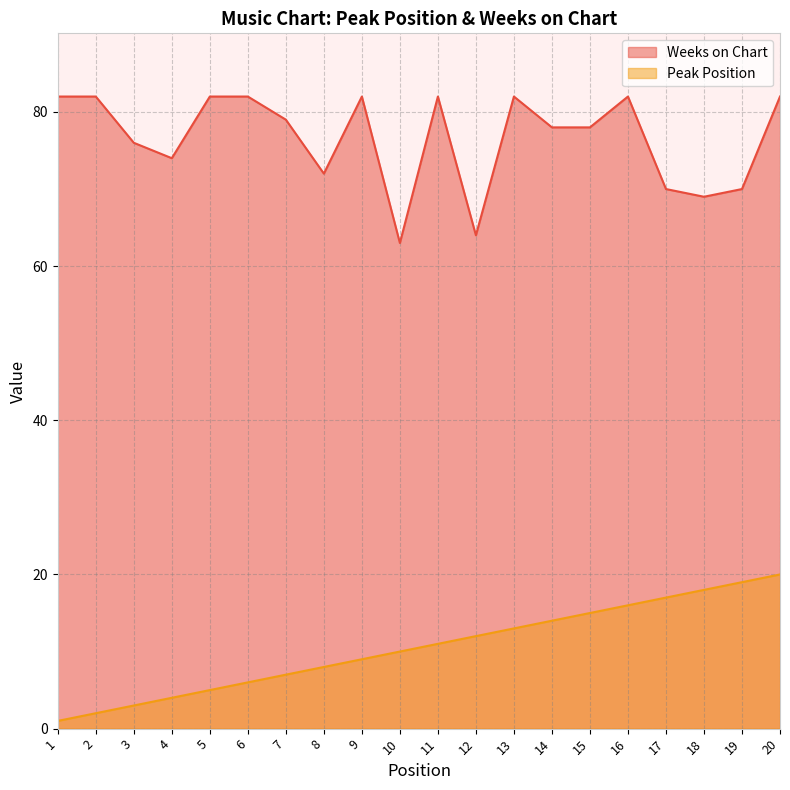

Between 13 and 6, which is larger?

13